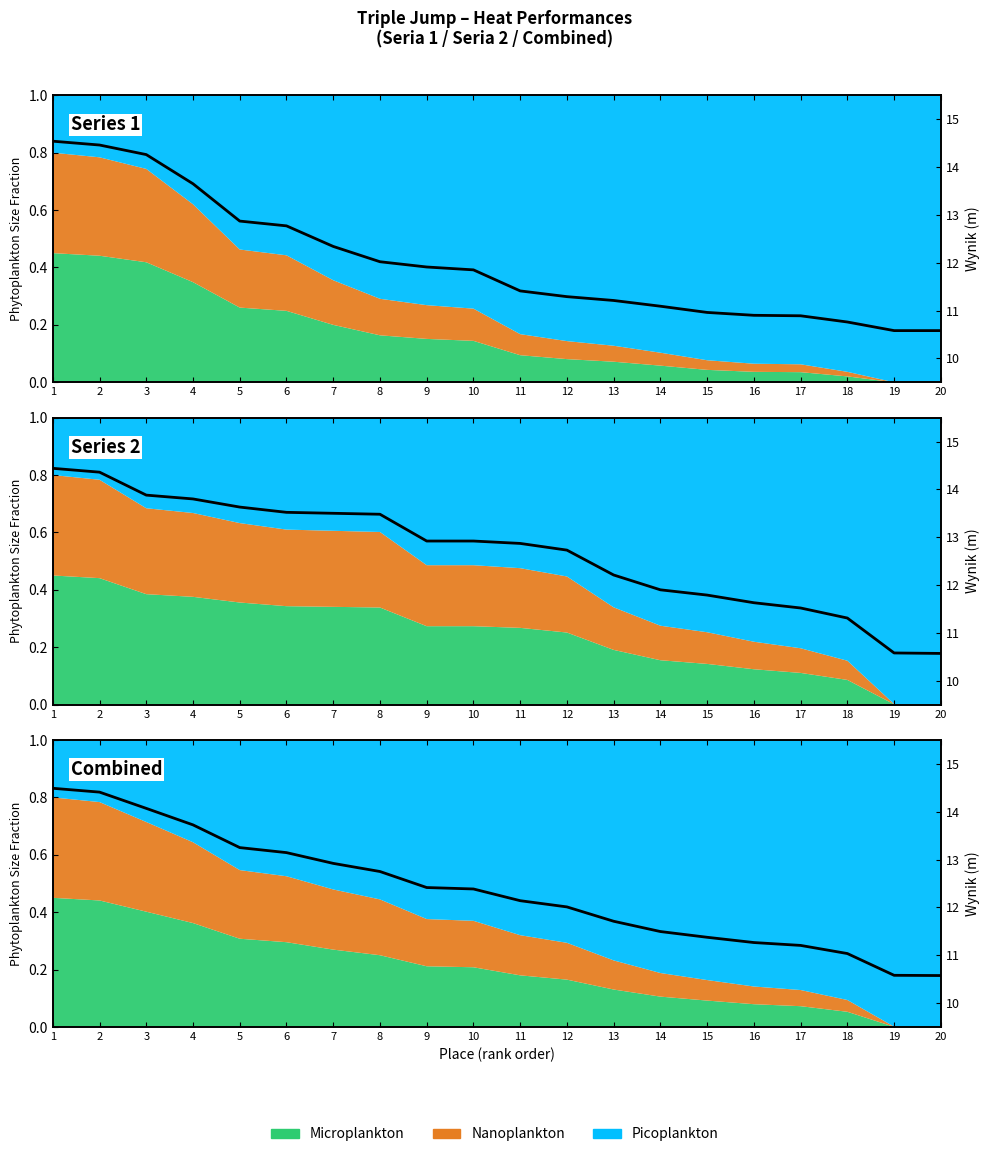

Reading left to right, transcribe all the data shown in this chart.

14.5	14.4	14.1	13.7	13.2	13.1	12.9	12.8	12.4	12.4	12.1	12.0	11.7	11.5	11.4	11.3	11.2	11.0	10.6	10.6